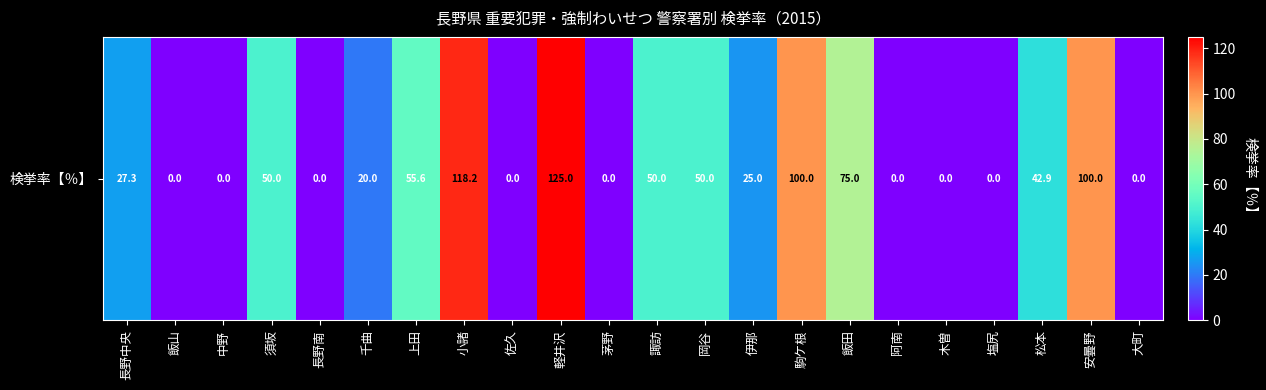

What is the sum of all values?

838.9